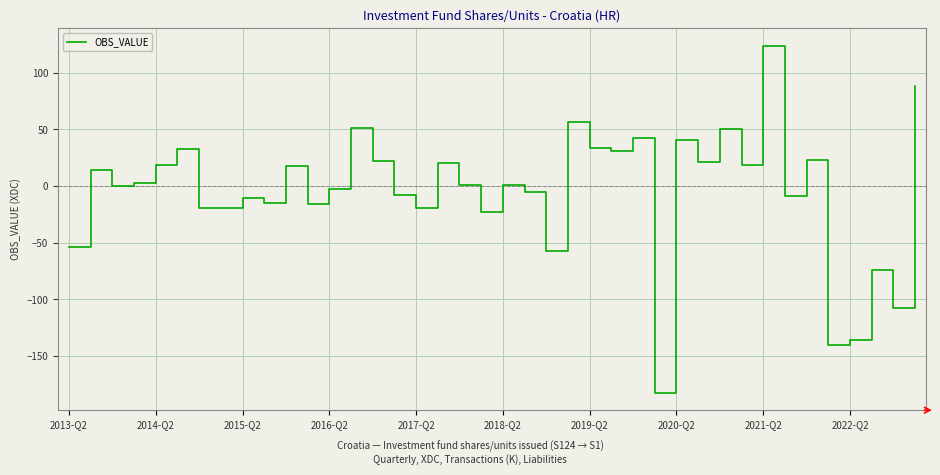

What is the sum of all values?

-188.7